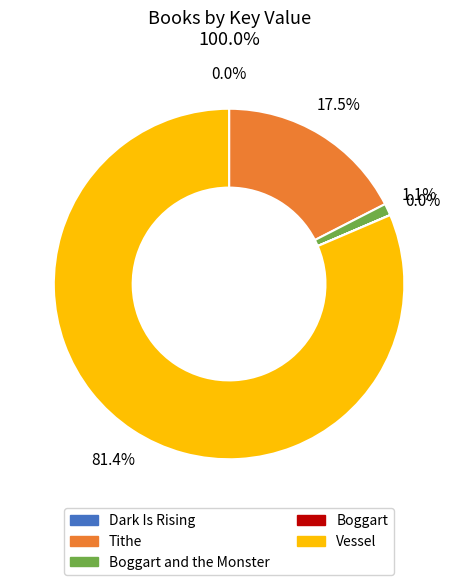

What is the majority slice?

Vessel